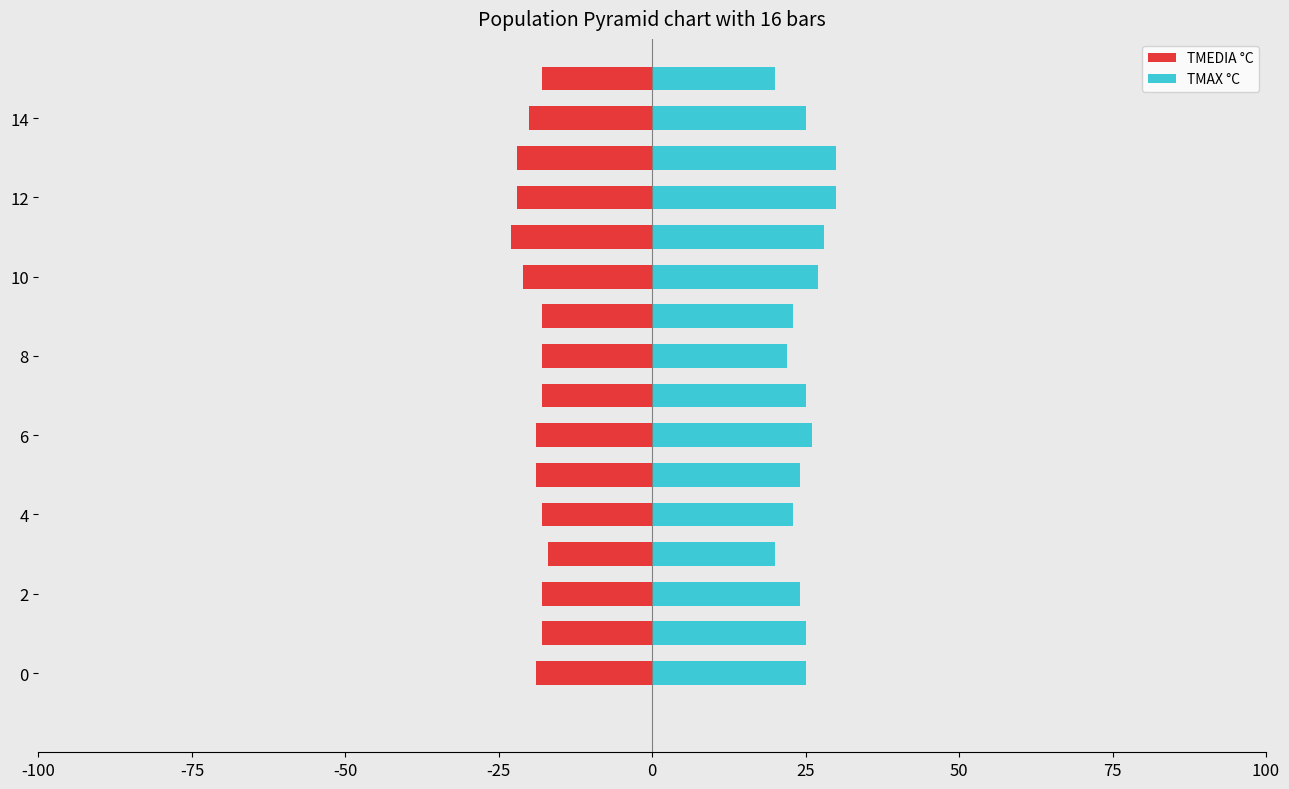

Reading left to right, extract all data points from this chart.

TMEDIA °C: -19	-18	-18	-17	-18	-19	-19	-18	-18	-18	-21	-23	-22	-22	-20	-18
TMAX °C: 25	25	24	20	23	24	26	25	22	23	27	28	30	30	25	20